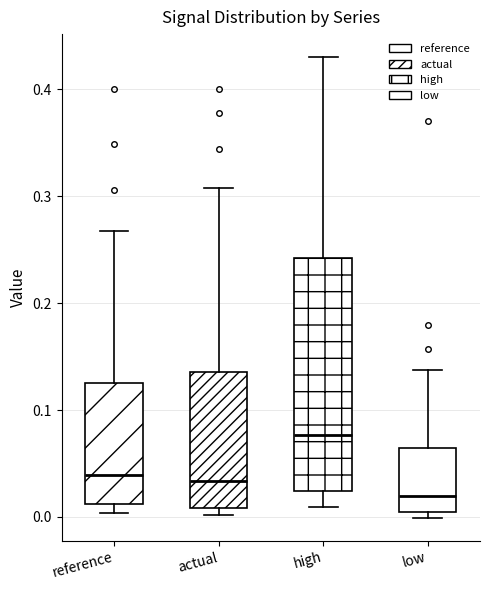

Comparing the boxes themselves (not the whiskers), which one is the tallest?

high